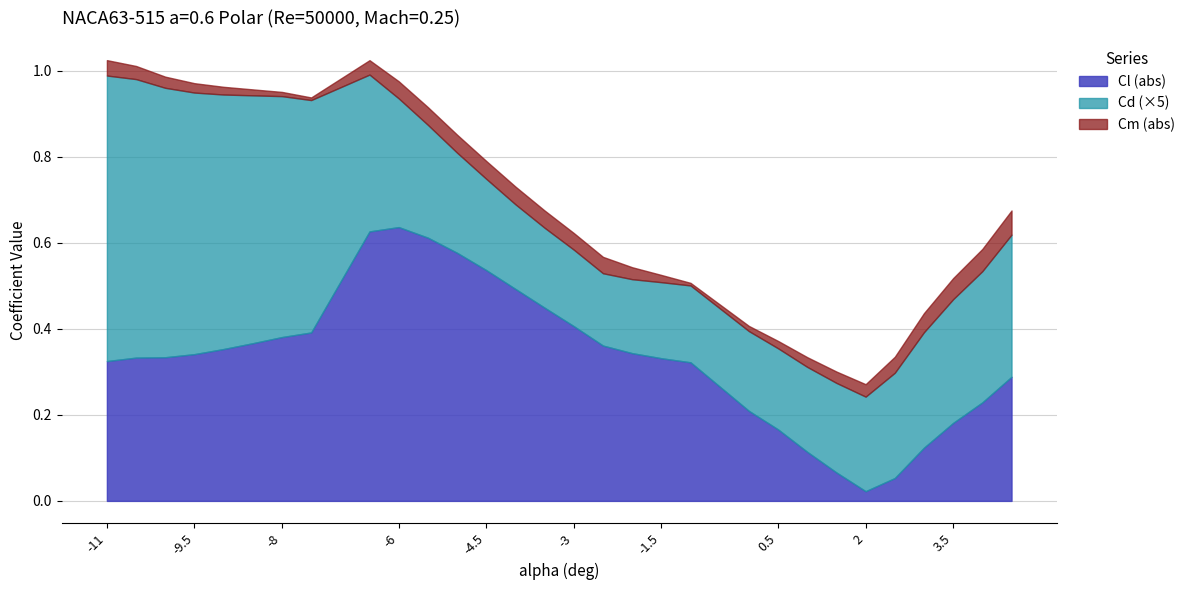

What is the average value of the Cd series?

0.1